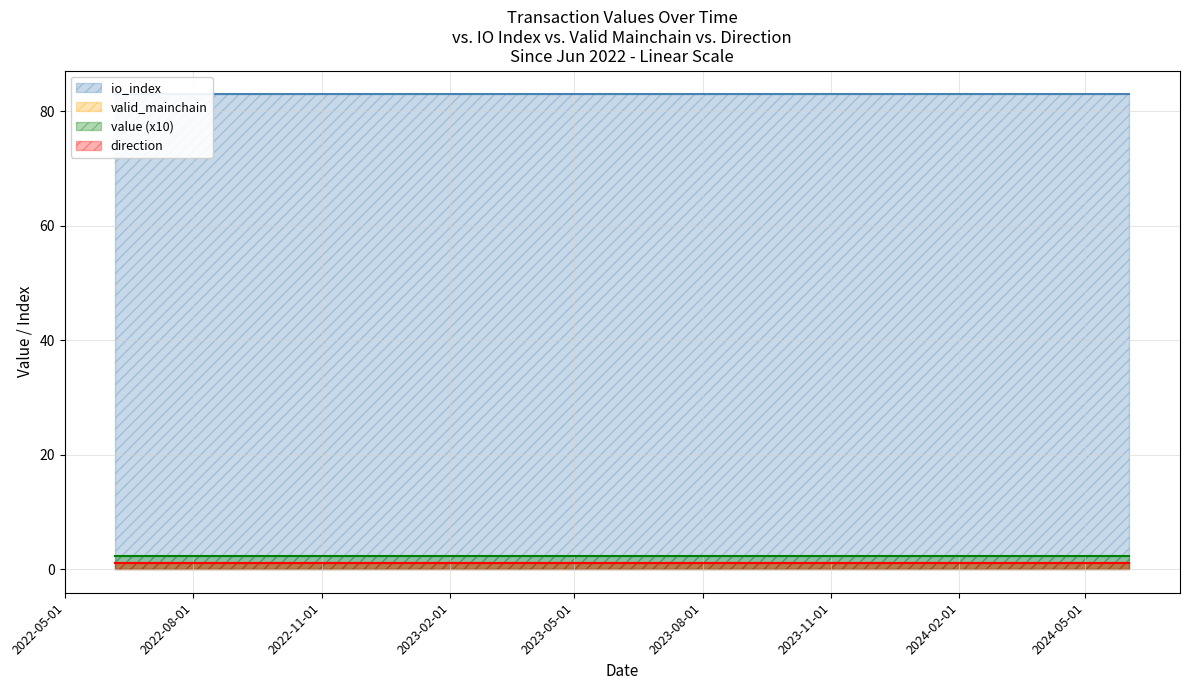

What is the smallest value displayed?

0.2